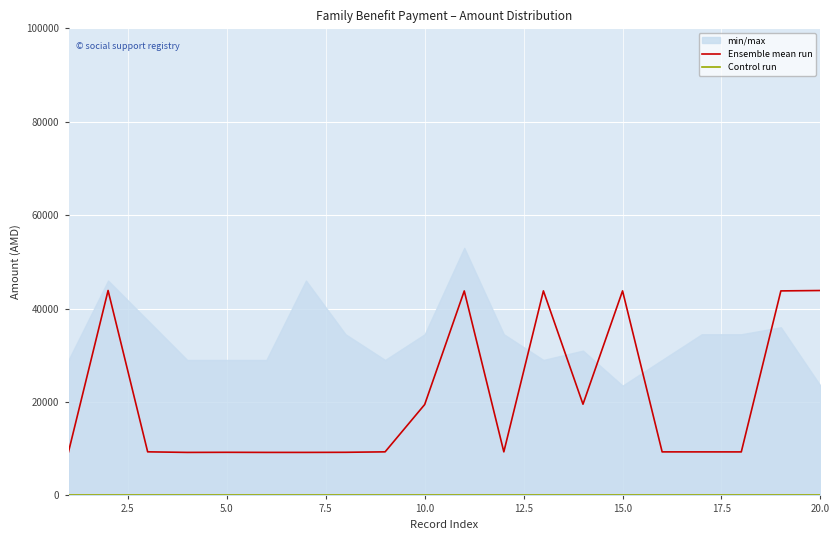

What are all the series names shown in the legend?

Ensemble mean run, Control run